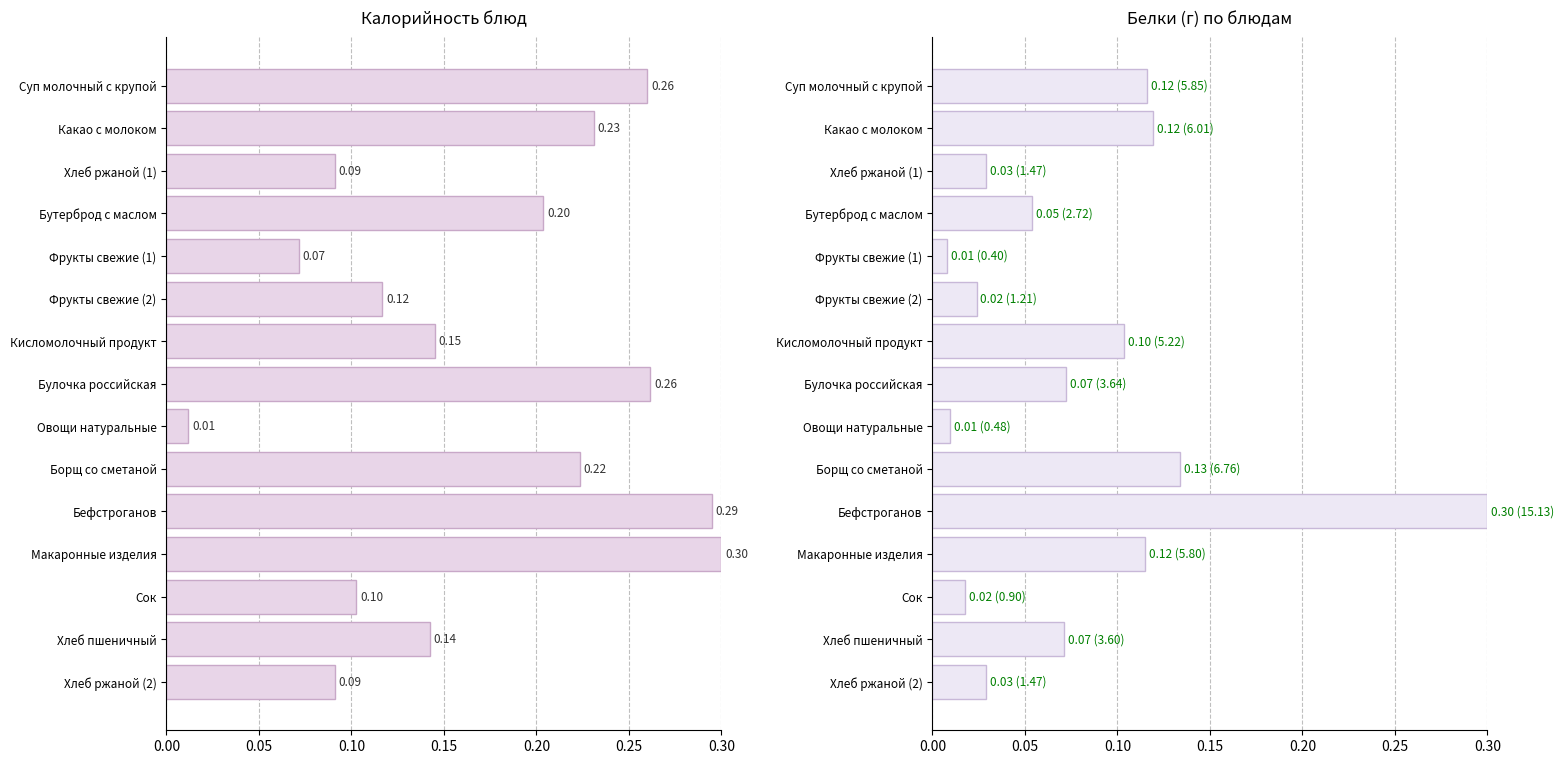

What are all the series names shown in the legend?

Калорийность, Белки